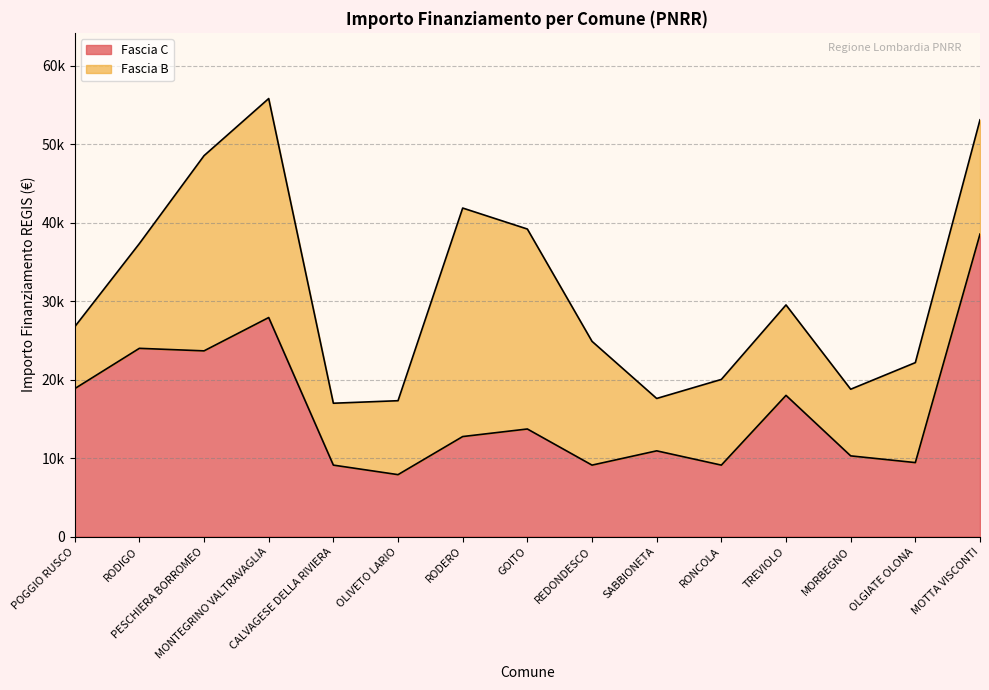

True or false: there are more than 2 points higher than both neighbors.

True